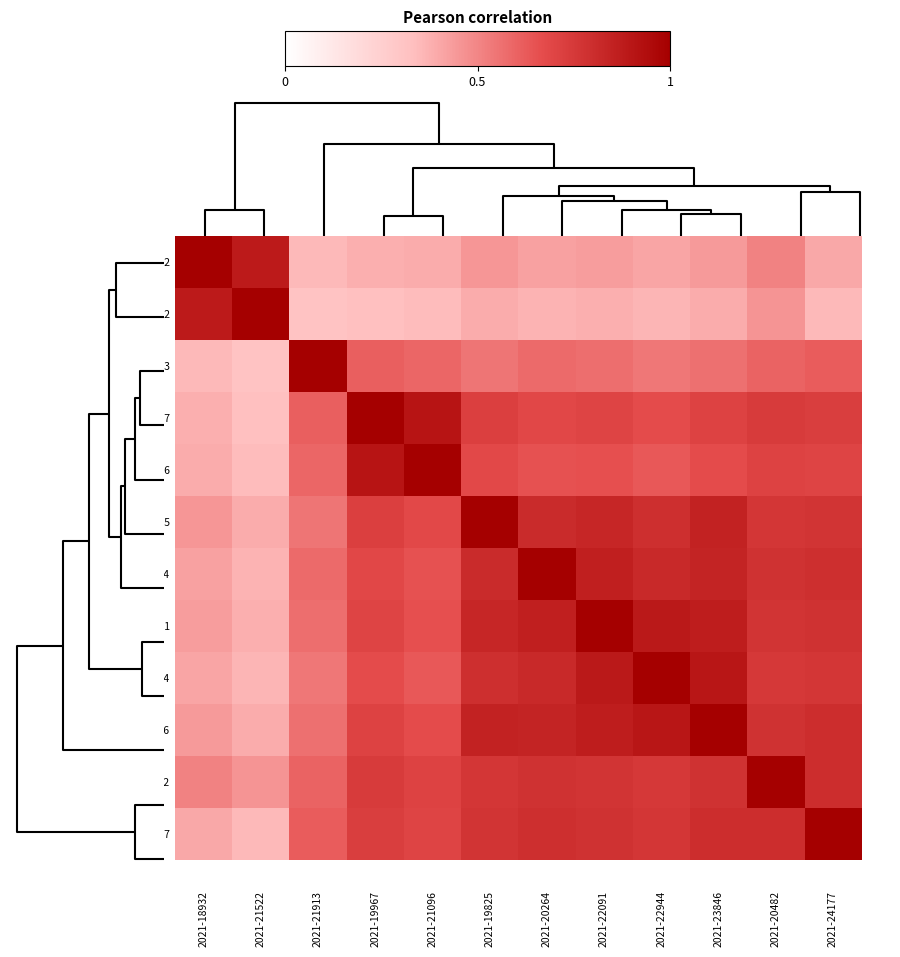

Rank the series by their maximum value, from highest to lowest.

2021-18932, 2021-21522, 2021-21913, 2021-19967, 2021-21096, 2021-19825, 2021-20264, 2021-22091, 2021-22944, 2021-23846, 2021-20482, 2021-24177